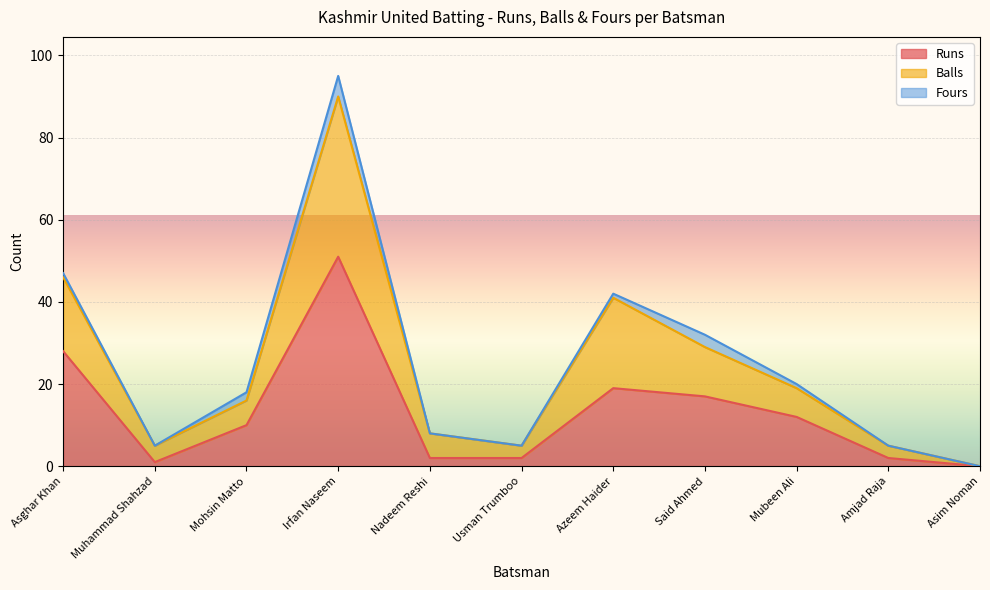

At which category is the sum across all series the highest?

Irfan Naseem